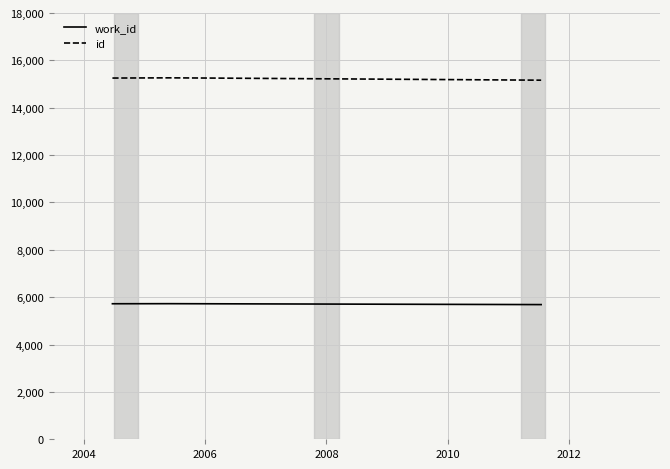

What is the minimum value shown in the chart?

5687